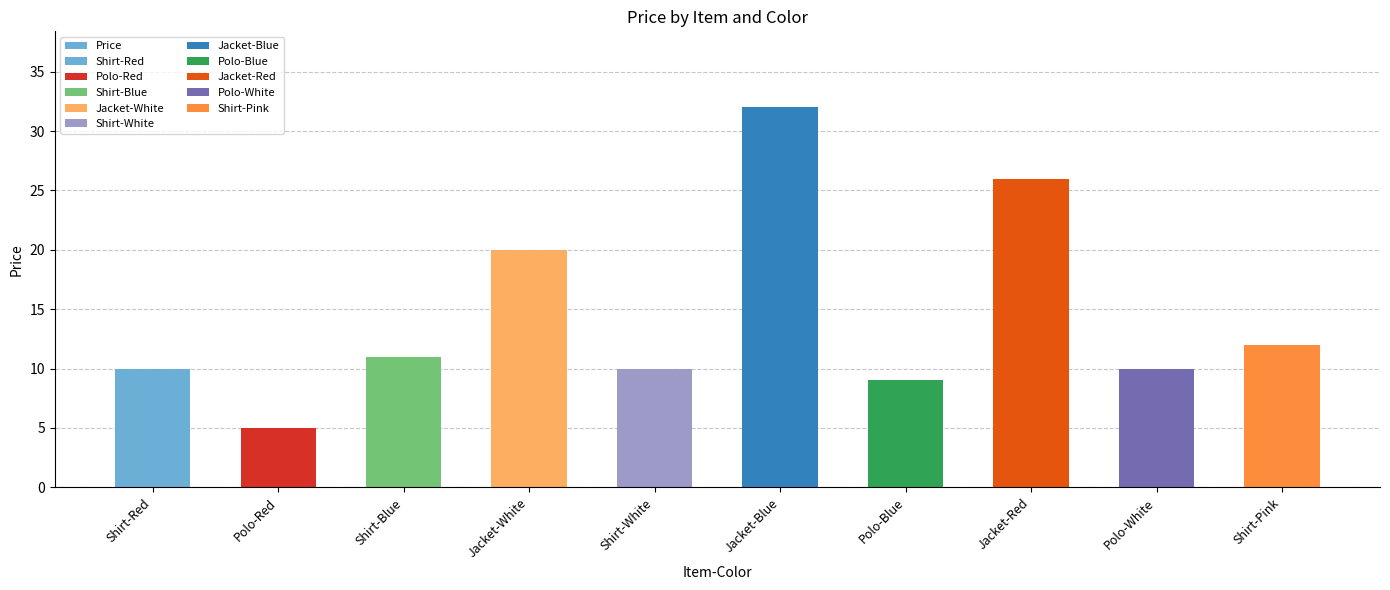

How many data points are less than 11?

5